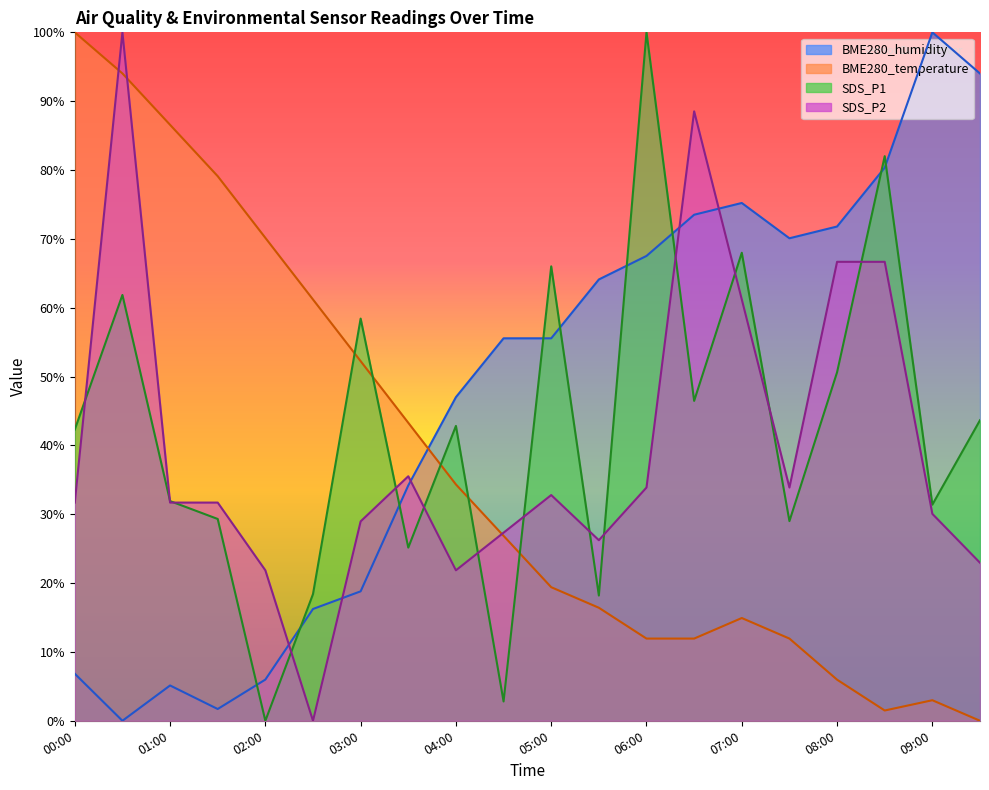

How many lines are shown in the chart?

4